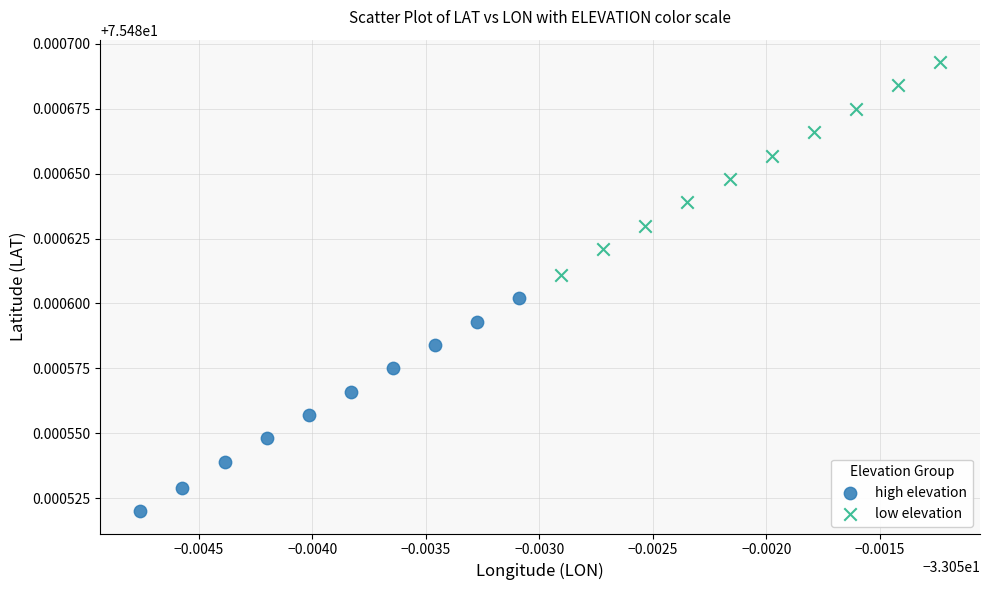

Which series contains the highest Y value?

low elevation